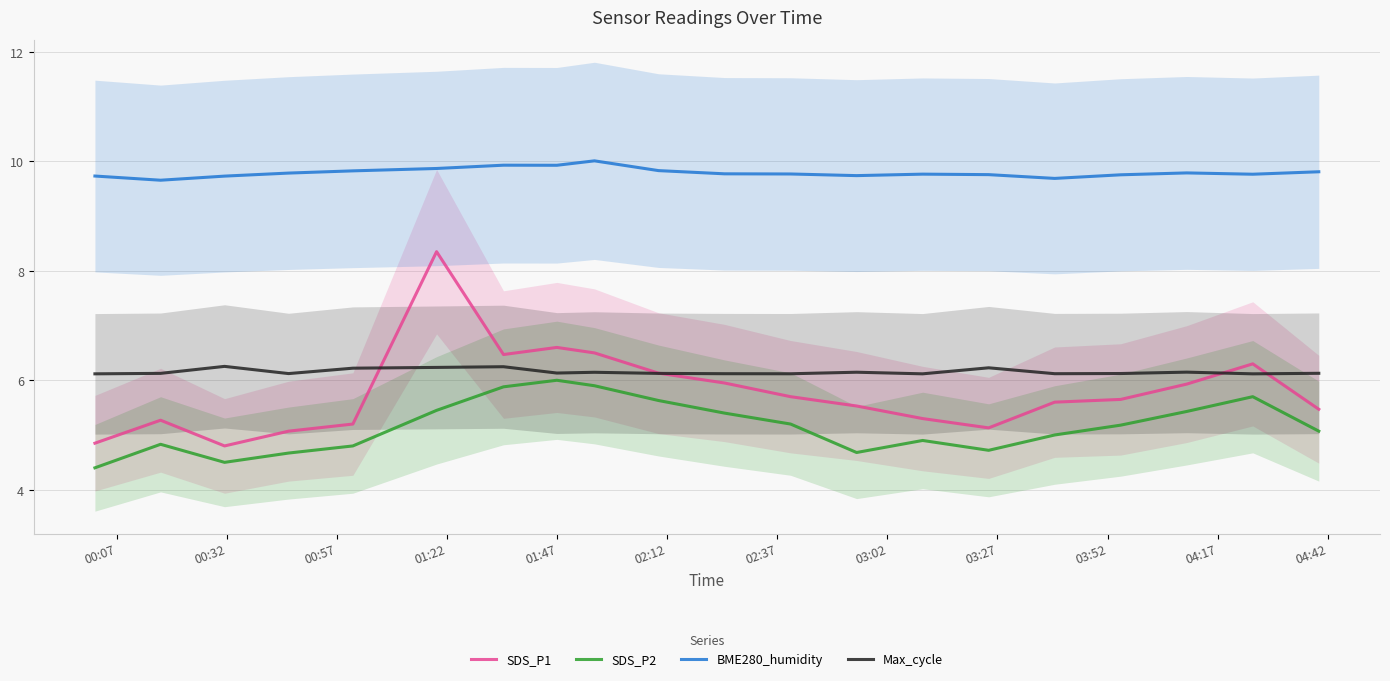

What is the highest value of the SDS_P1 series?

8.3